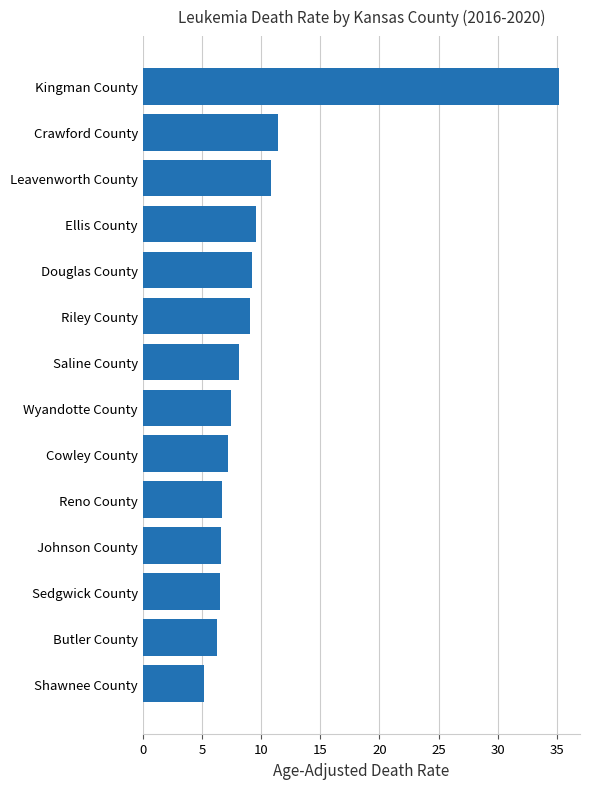

What is the sum of the values at Johnson County and Douglas County?

15.8